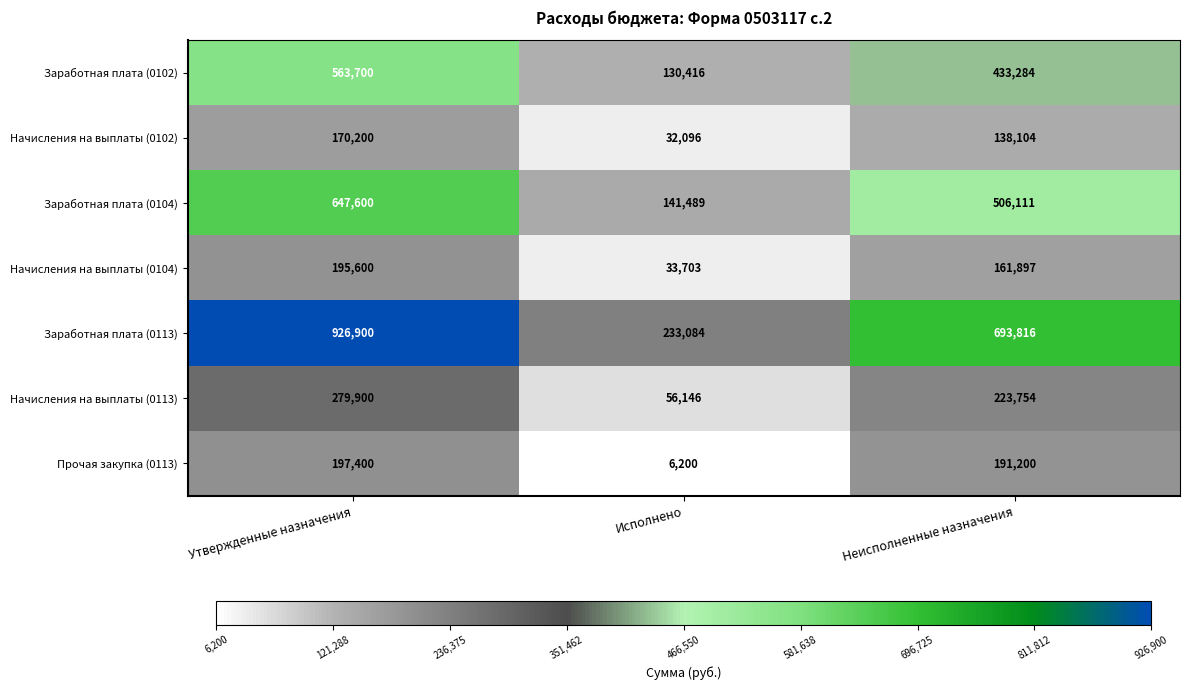

True or false: Начисления на выплаты (0104) has a value of 33703 at Исполнено.

True